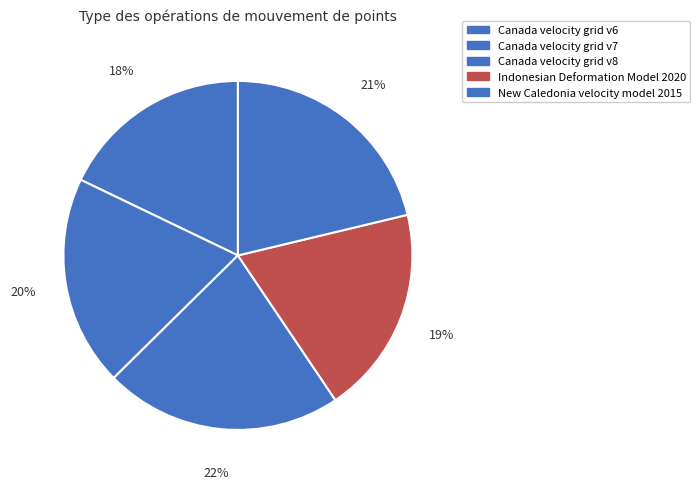

The Canada velocity grid v8 slice represents 7% of the pie. True or false?

False